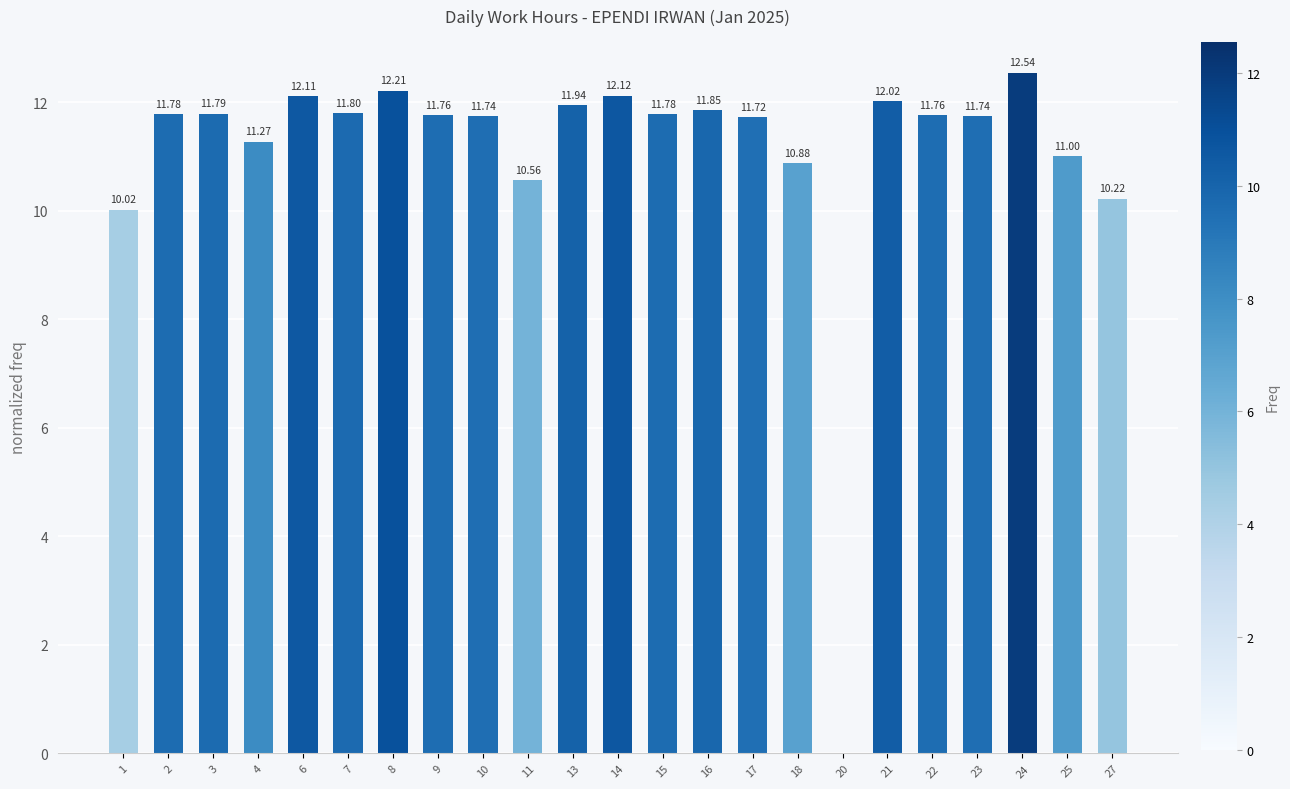

How many data points does each series have?

23